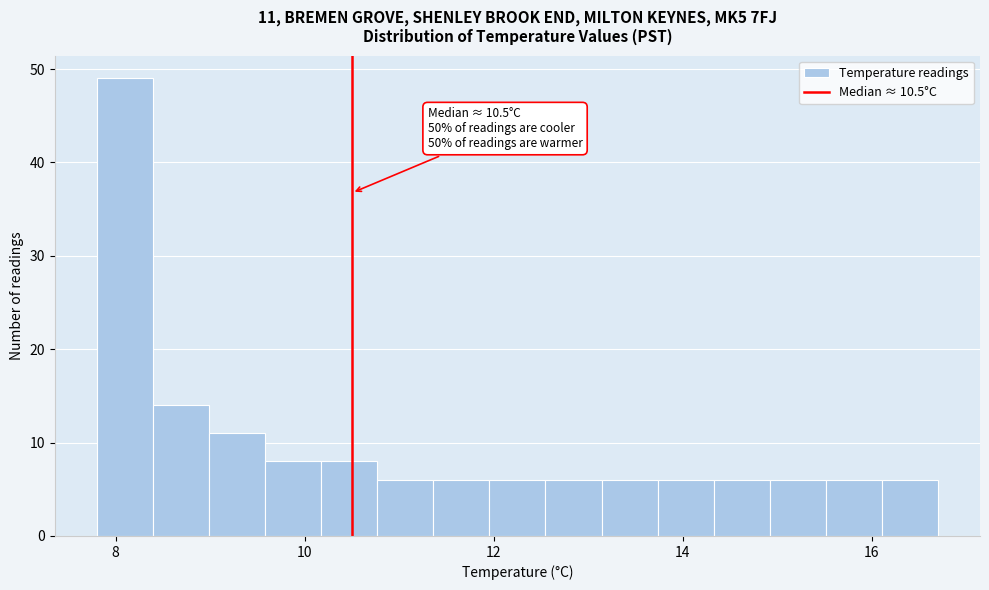

Read against the x-axis, roughly where is the centre of the tallest bar?

8.0